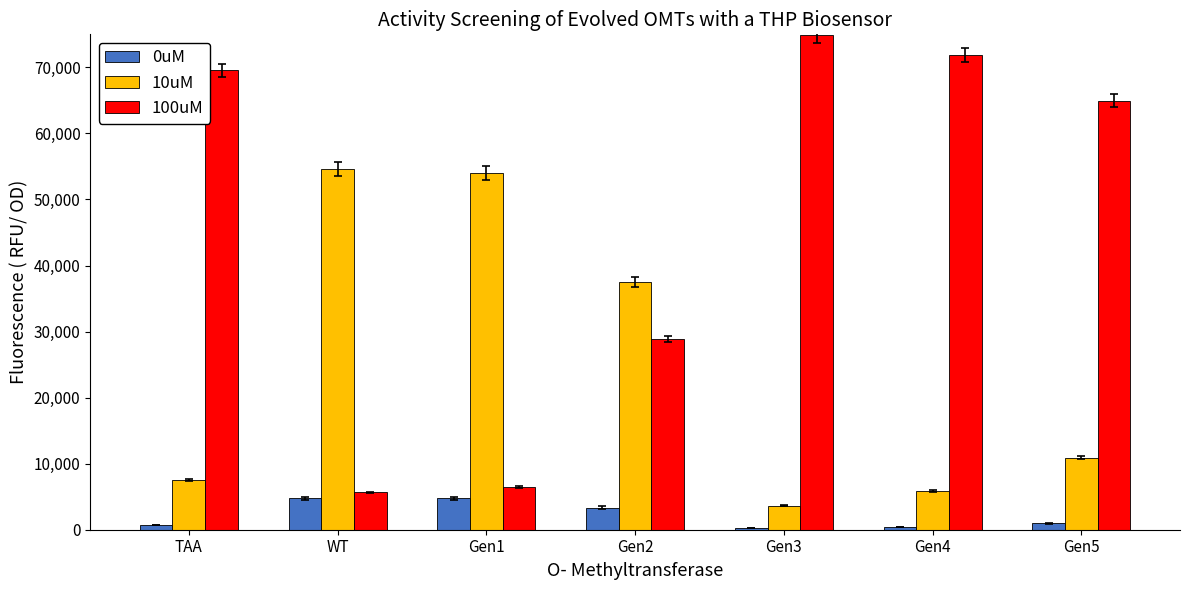

True or false: 0uM has a value of 277.0 at Gen3.

True